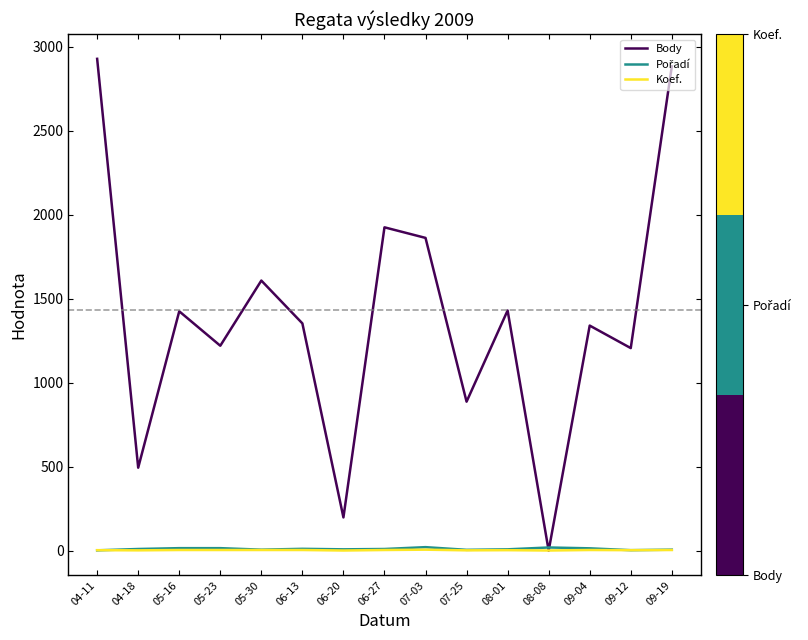

Is the value of Koef. at 06-20 greater than the value of Body at 09-12?

No